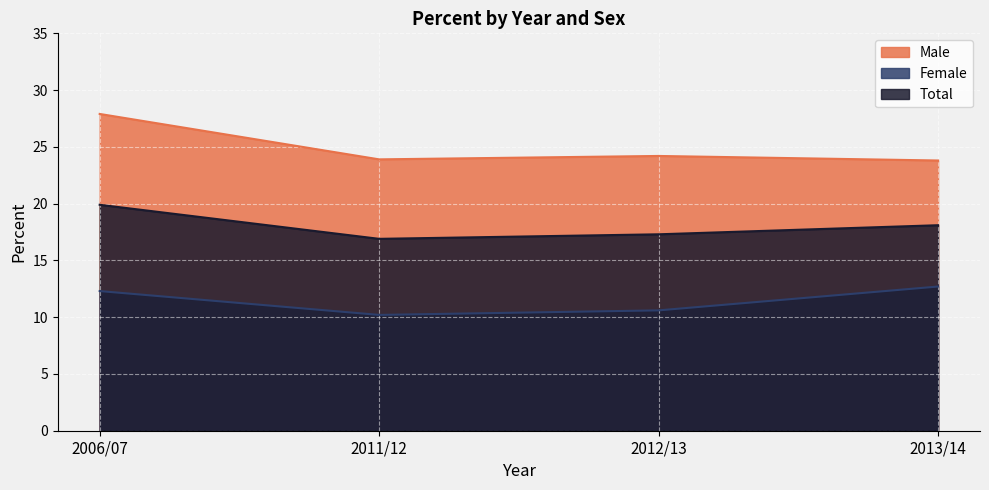

Reading left to right, what are all the values shown in this chart?

Male: 27.9	23.9	24.2	23.8
Female: 12.3	10.2	10.6	12.7
Total: 19.9	16.9	17.3	18.1